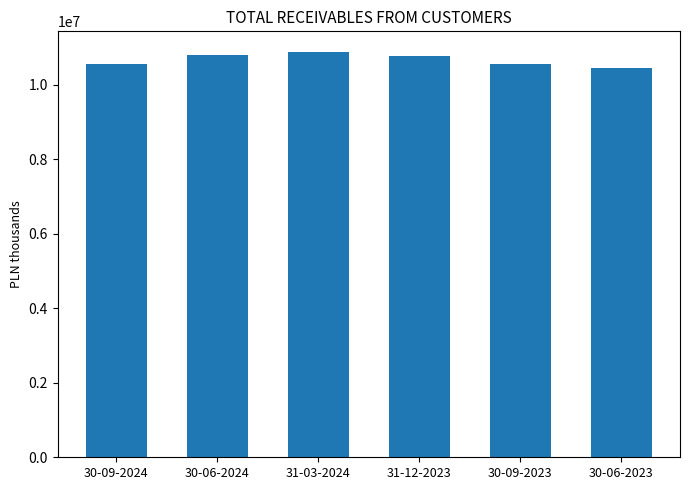

True or false: the data shows 10892749 at 31-03-2024.

True